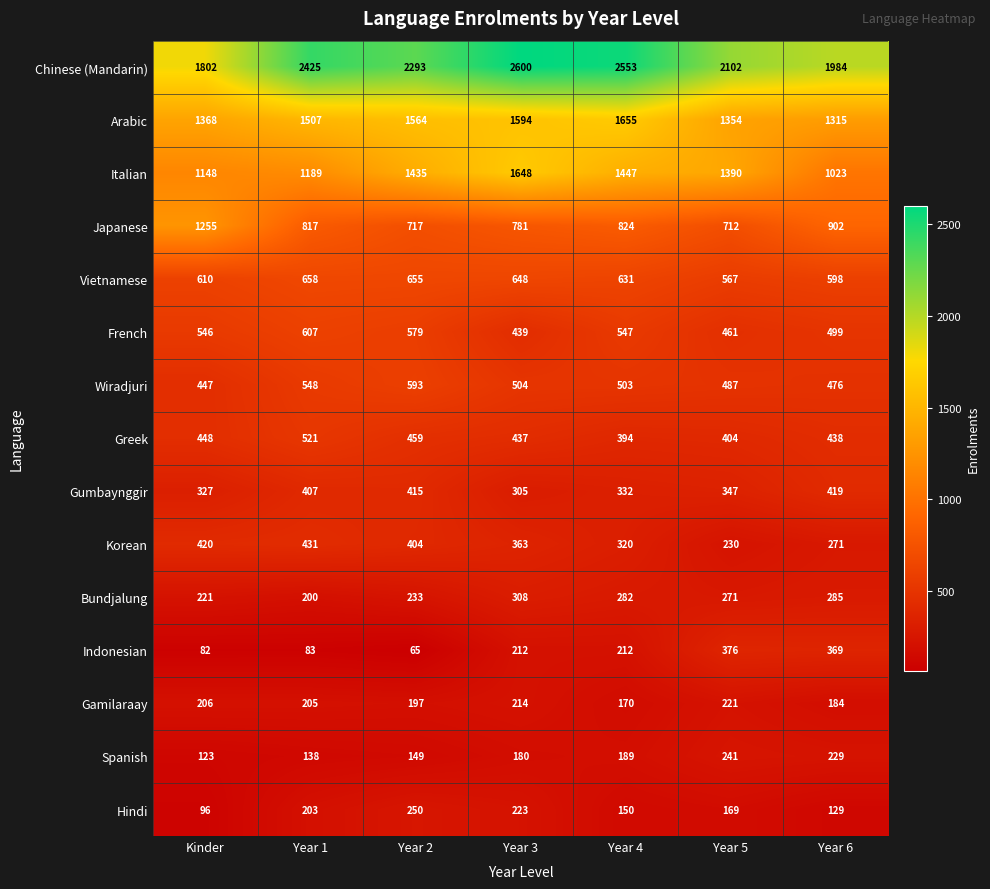

The value of Vietnamese at Year 6 is 927. True or false?

False